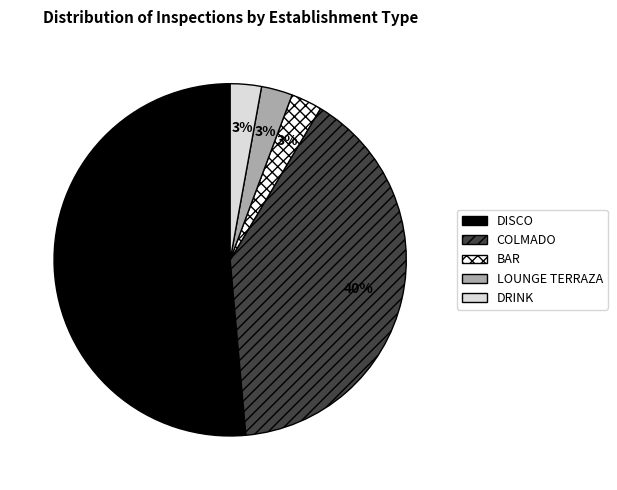

How many segments does this pie chart have?

5